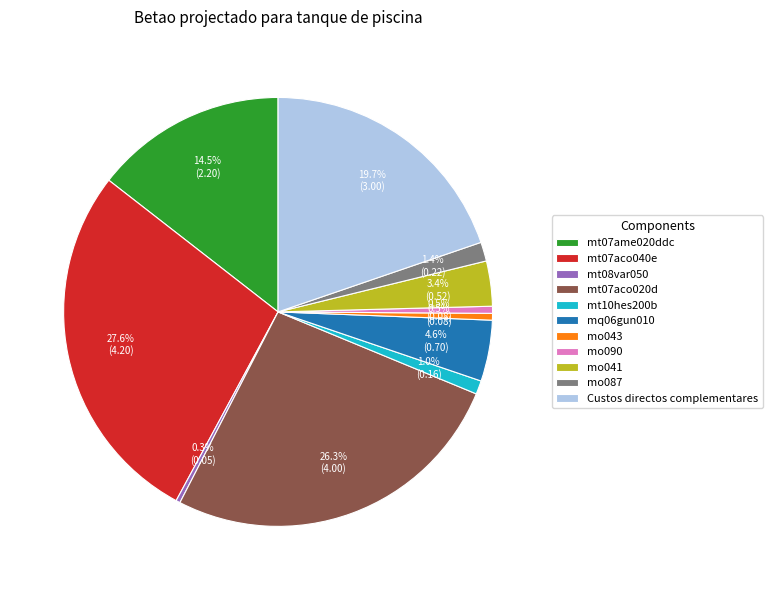

Count the number of slices in the pie.

11